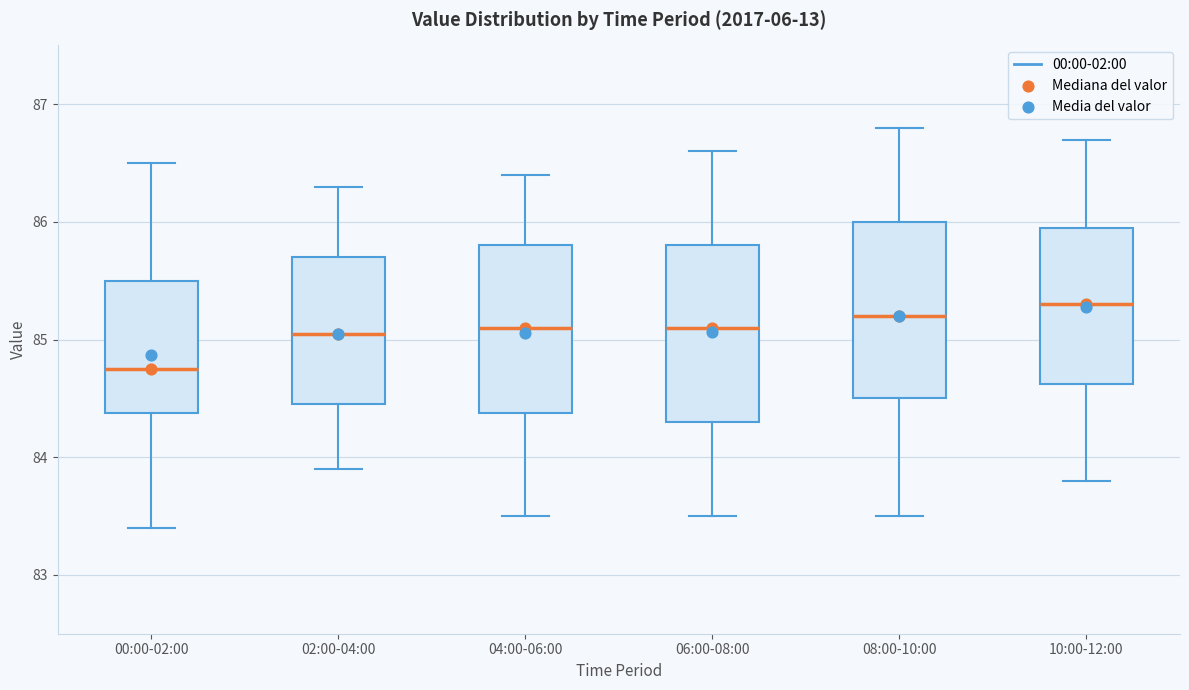

Where does the upper whisker of the box for 10:00-12:00 end on the y-axis? The values are not printed on the chart, so give them approximately, as read against the axis.

86.7